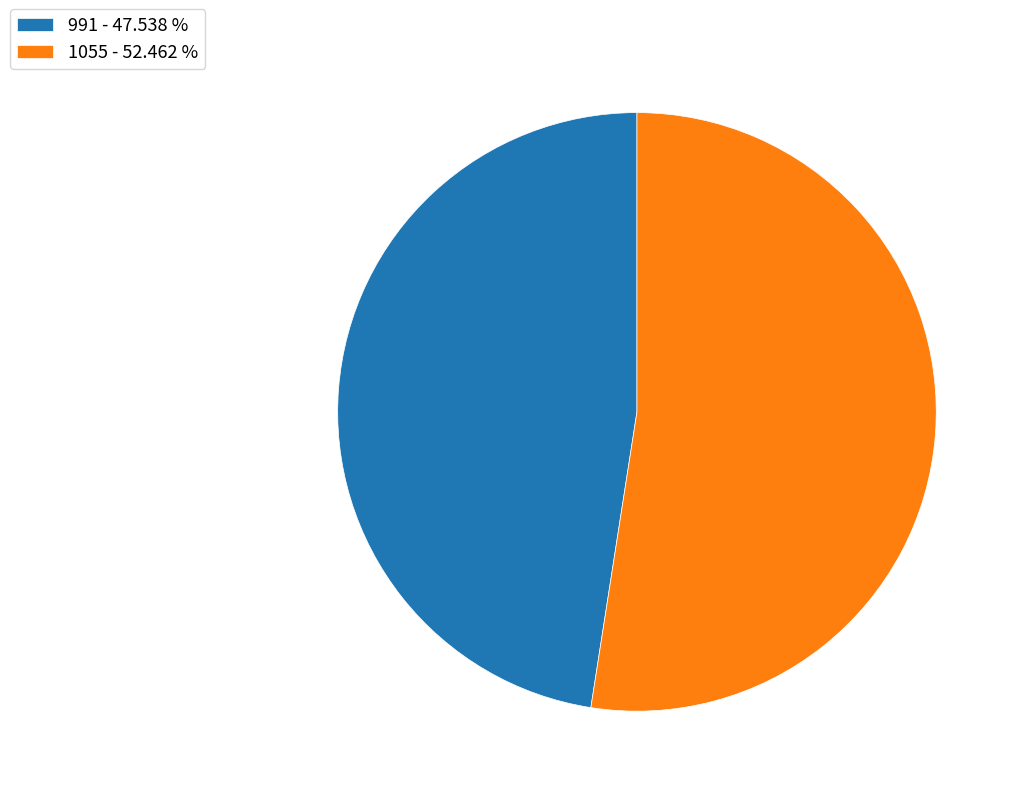

Do 991 and 1055 together represent more than half of the pie?

Yes